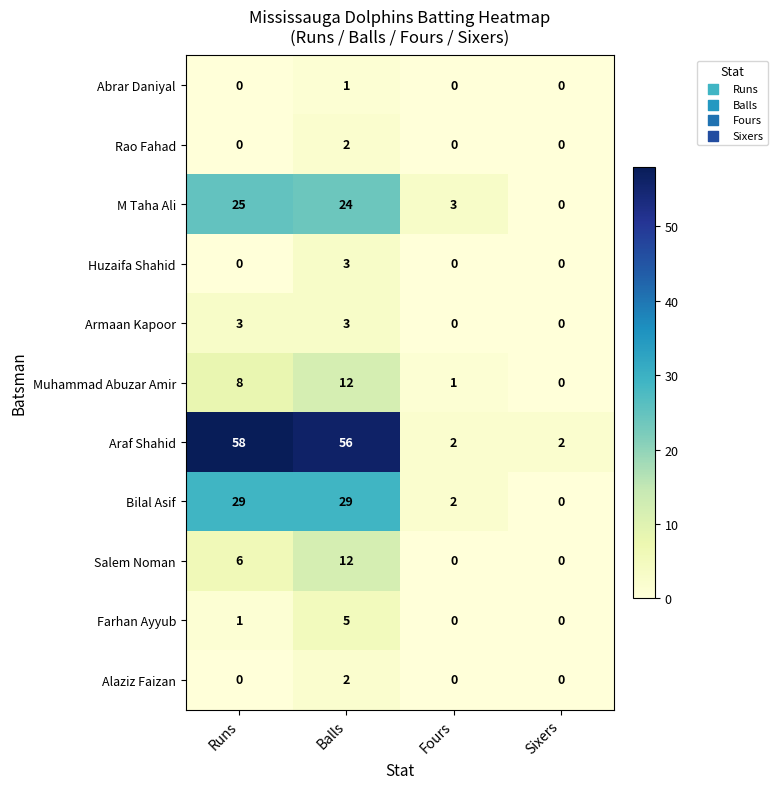

Is the value of Alaziz Faizan at Sixers greater than the value of M Taha Ali at Balls?

No